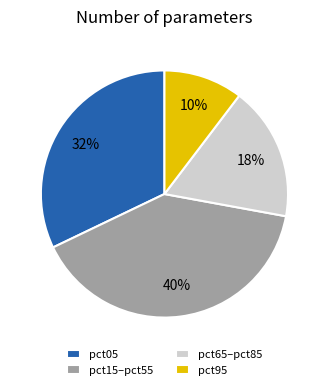

What percentage is the pct65–pct85 slice, to the nearest percent?

18%